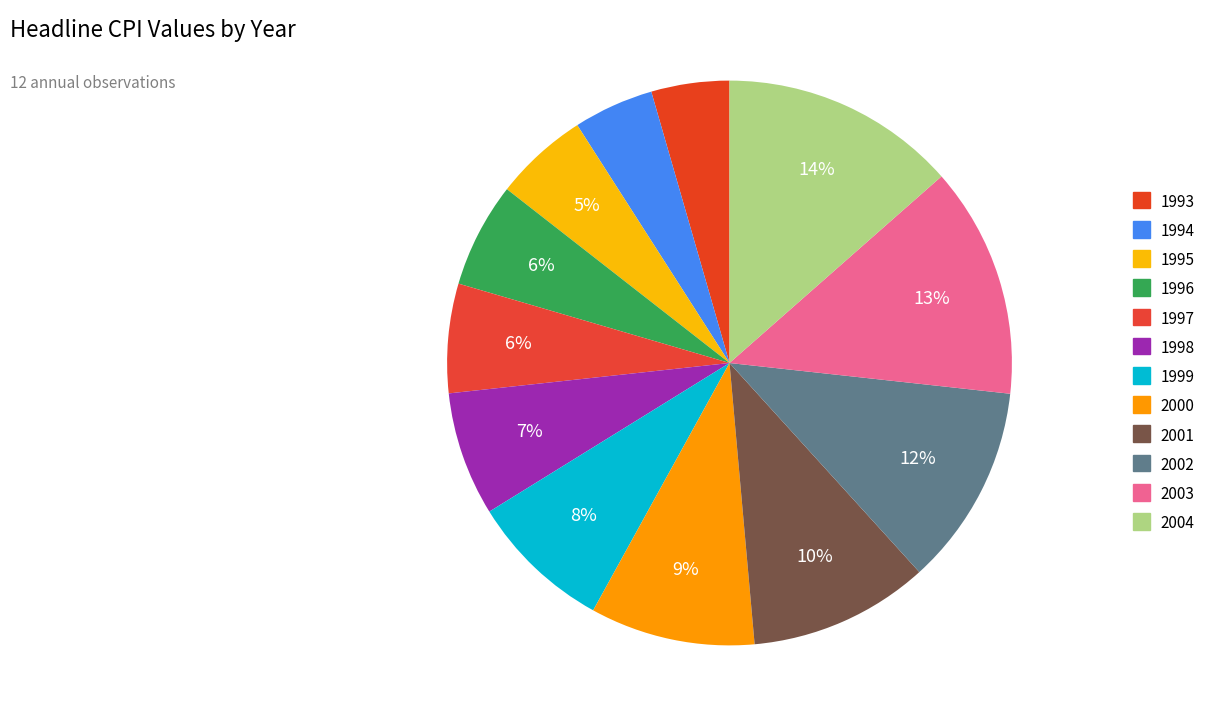

Is there a majority slice in this chart?

No